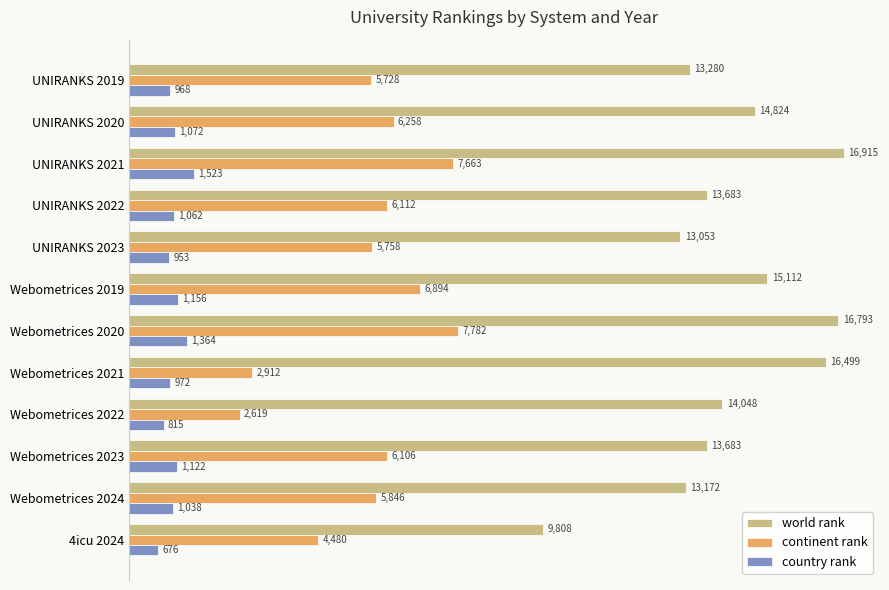

Which series has the largest total across all categories?

world rank